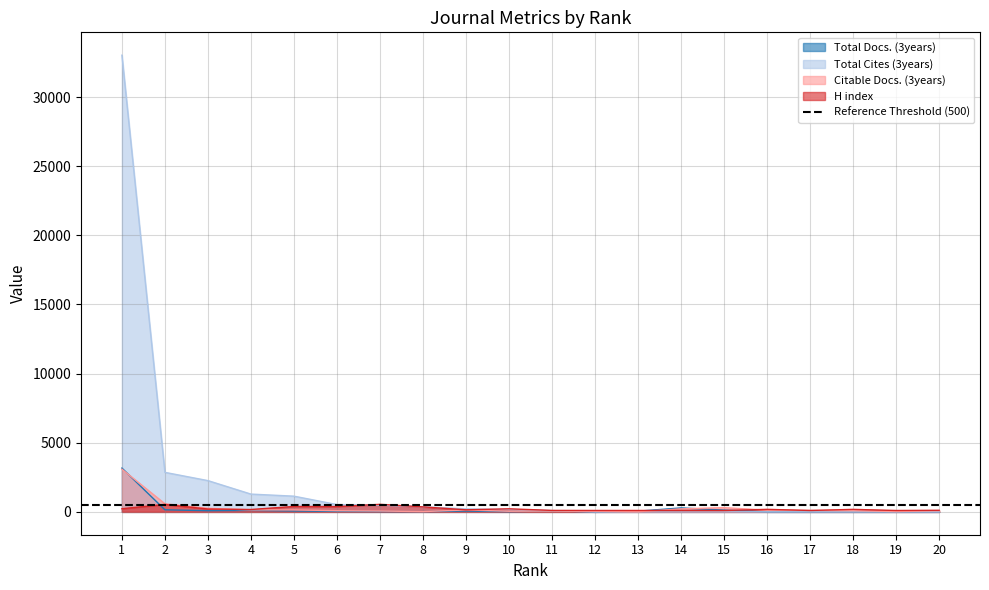

Which has a higher value, 20 or 4?

4